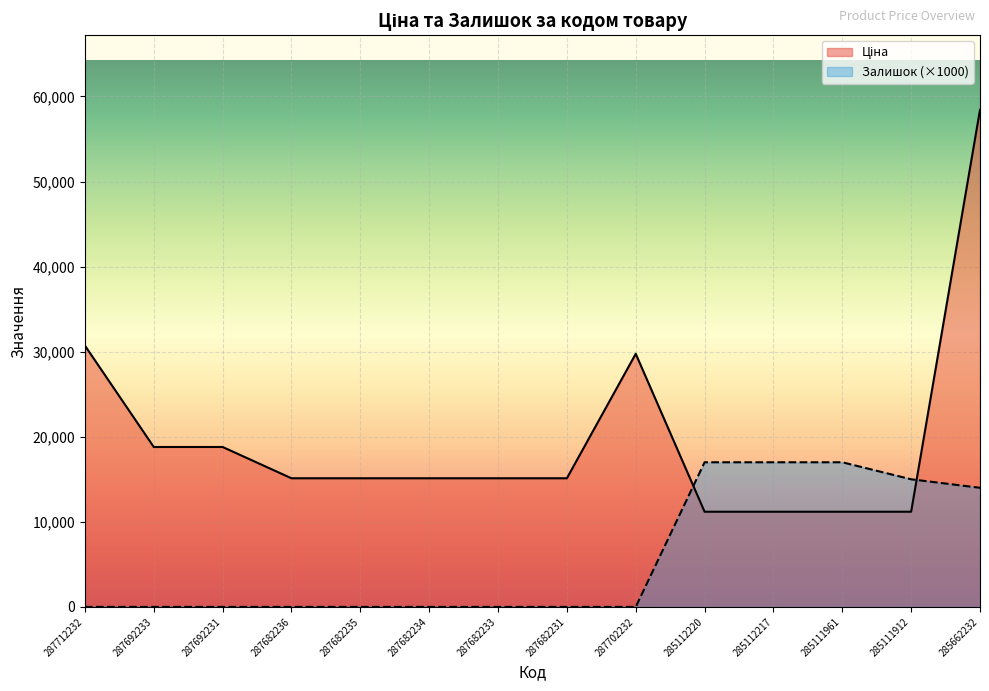

How many data points in Ціна are less than 15120?

4